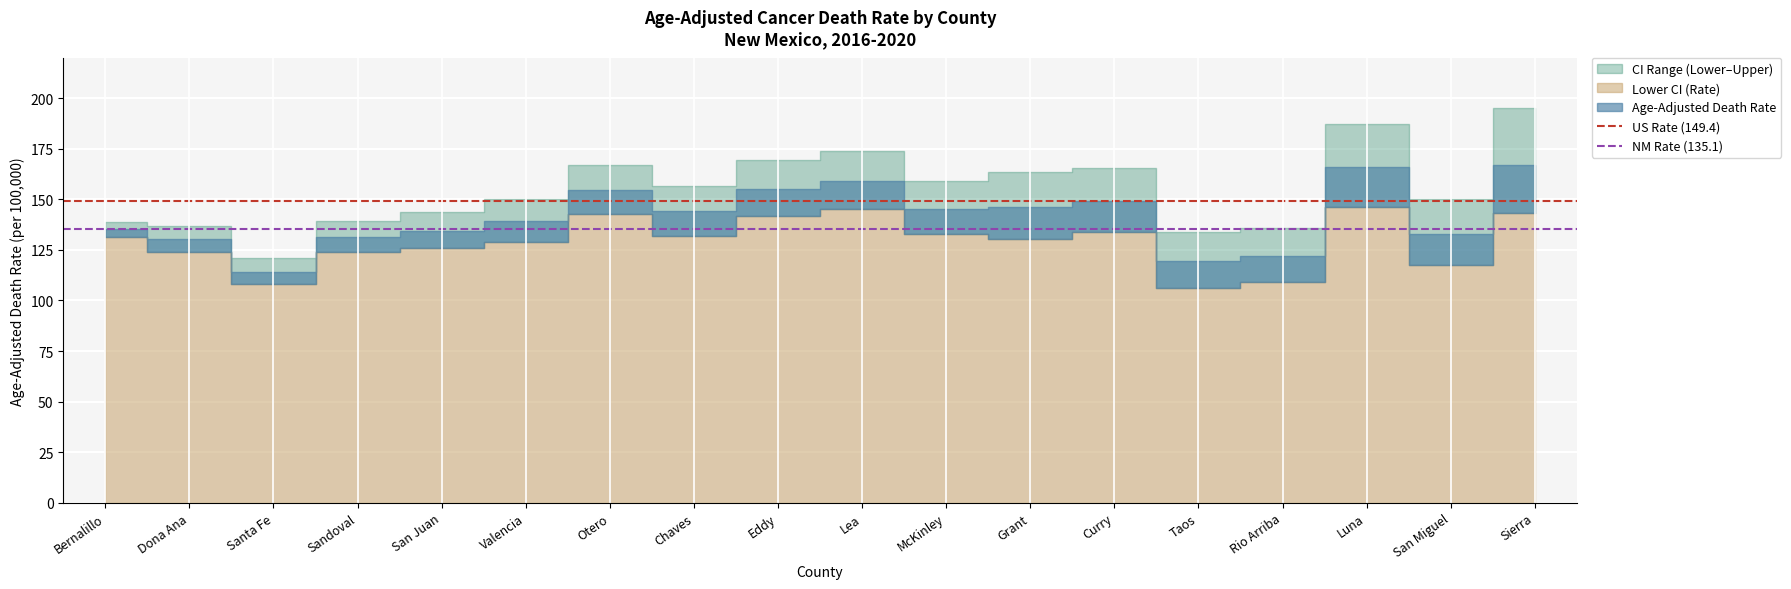

How many lines are shown in the chart?

2